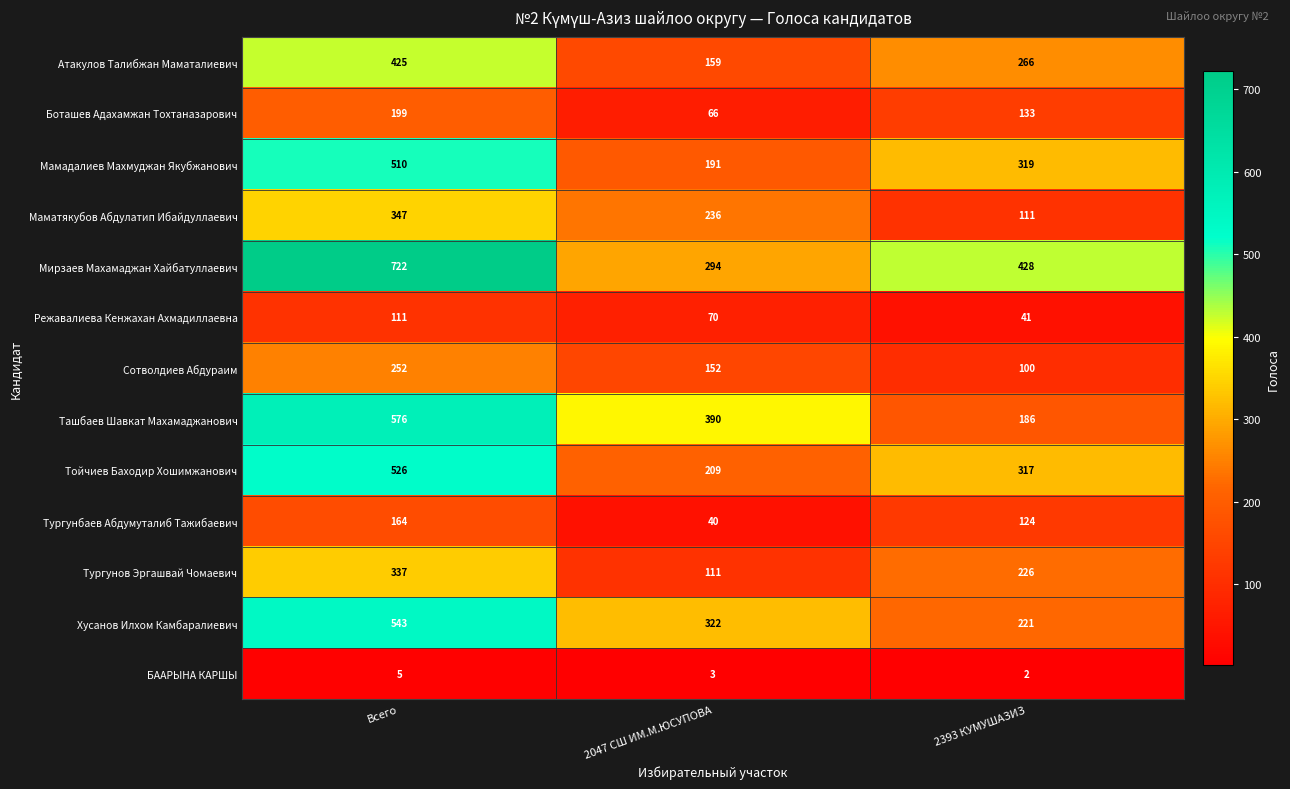

At which label does Хусанов Илхом Камбаралиевич reach its peak?

Всего